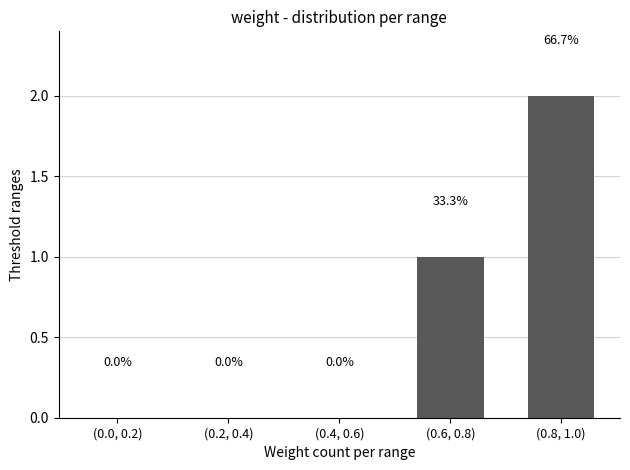

Does the chart contain stacked bars?

No